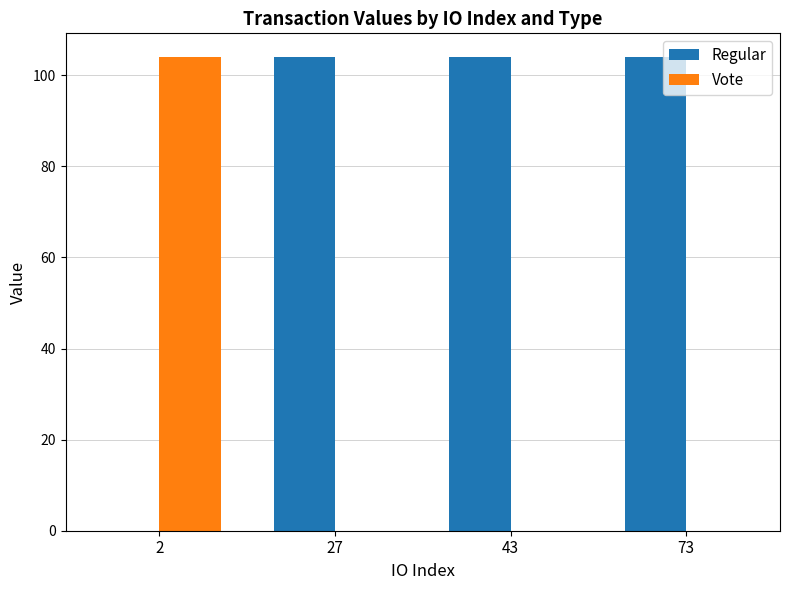

The value of Regular at 2 is -44.0. True or false?

False